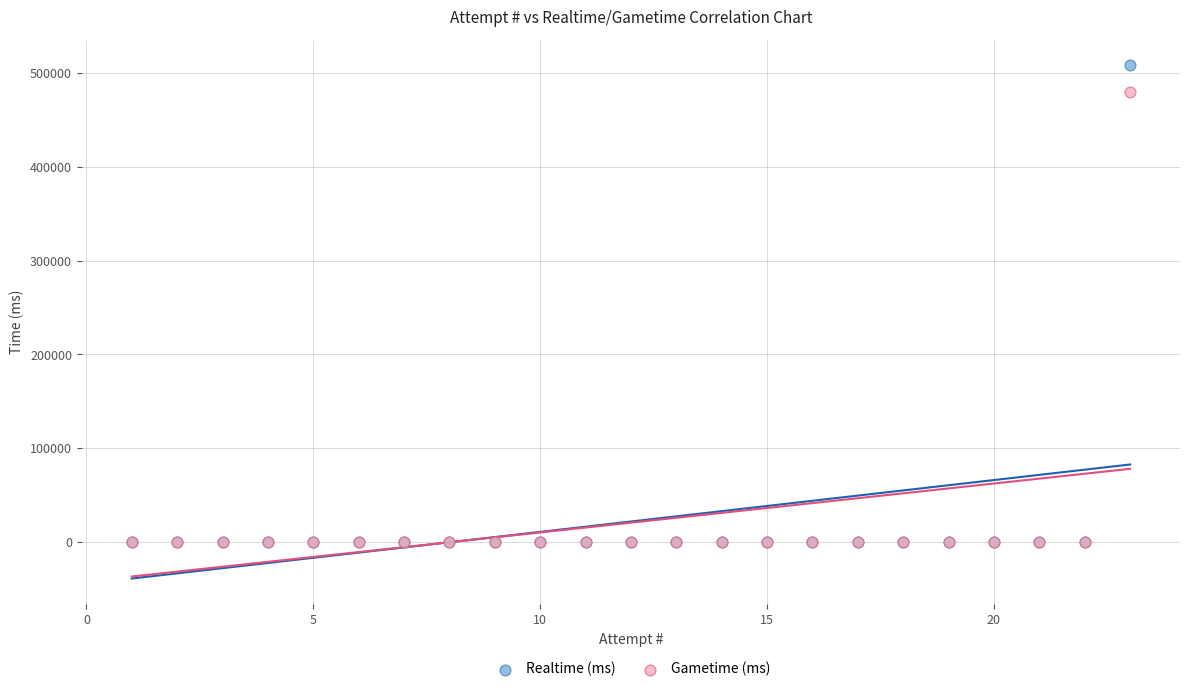

Which series contains the highest Y value?

Realtime (ms)